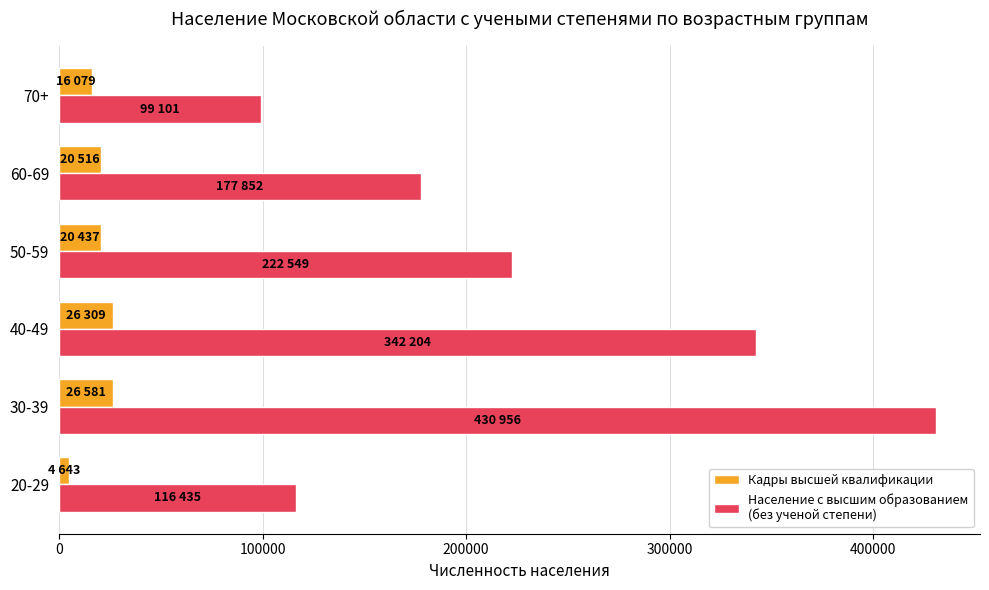

At which category is the sum across all series the highest?

30-39